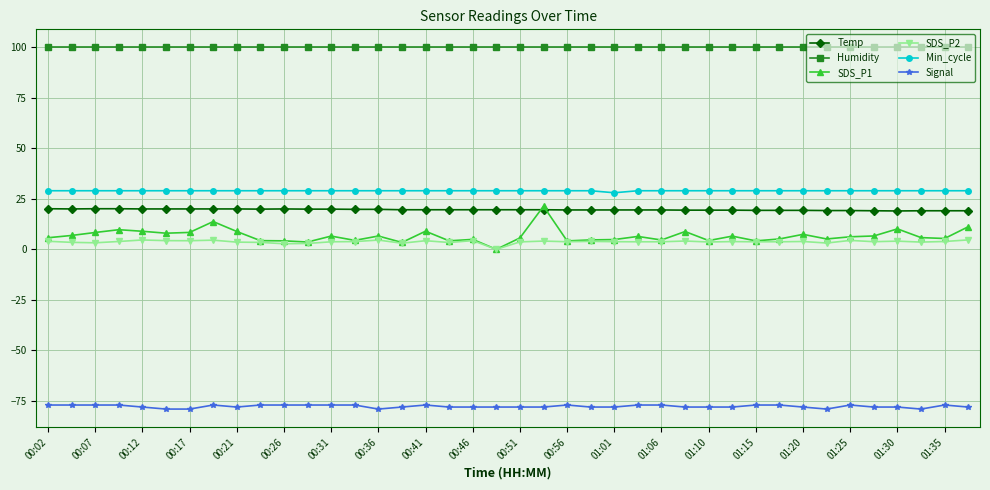

Which series has the largest total across all categories?

Humidity